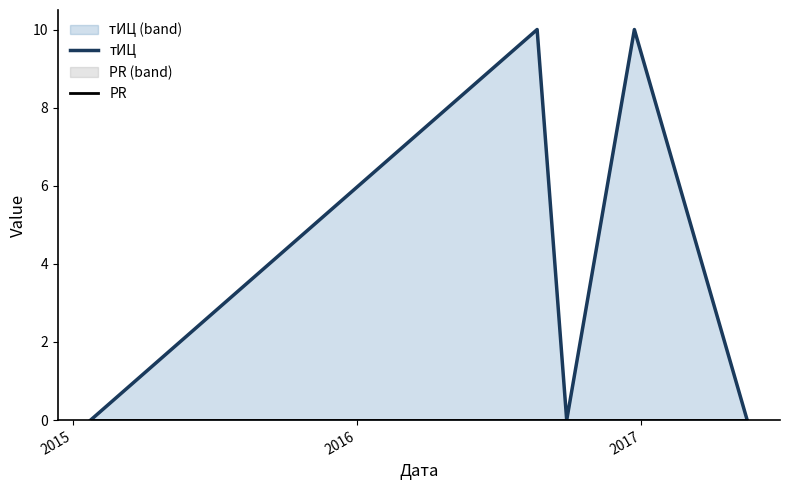

Does the chart display data point markers on the line(s)?

No